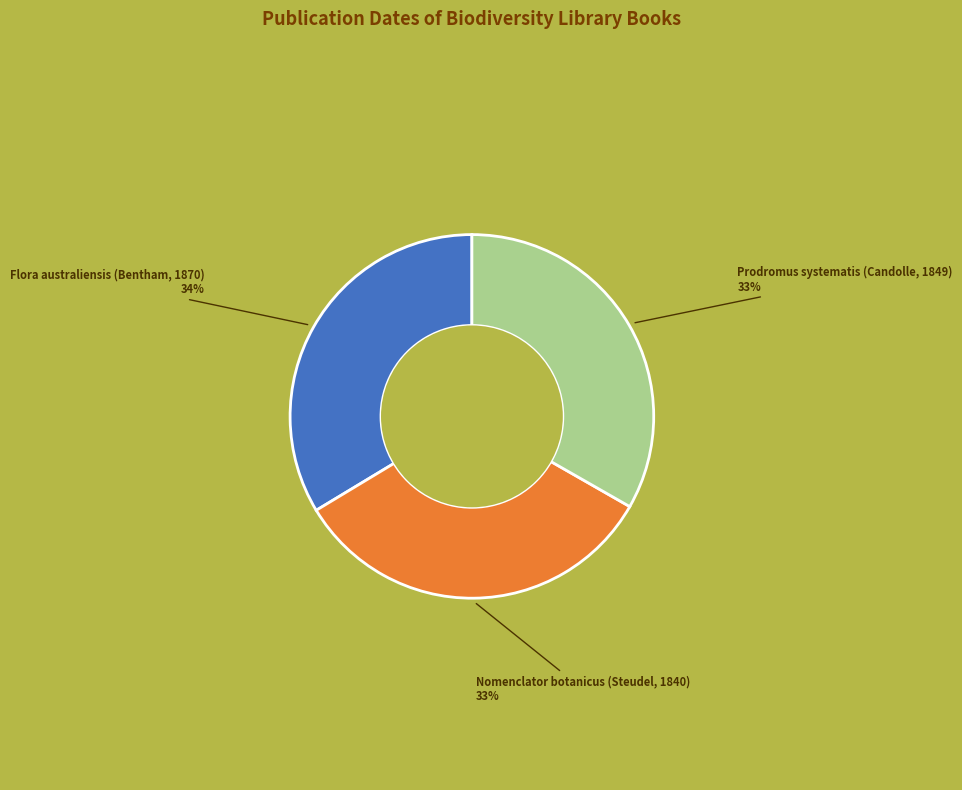

Count the number of slices in the pie.

3